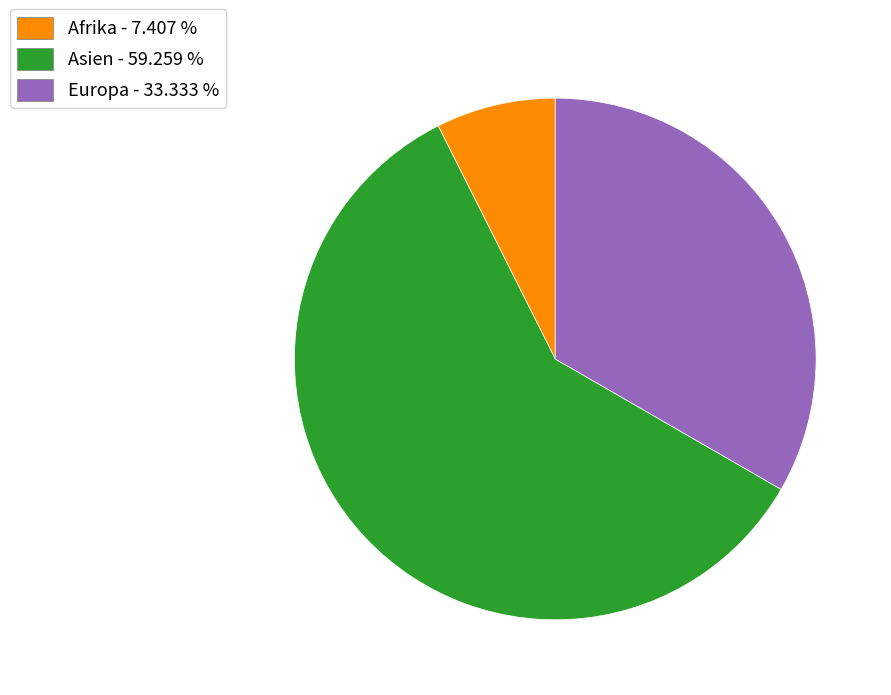

Which slice is the largest?

Asien - 59.259 %